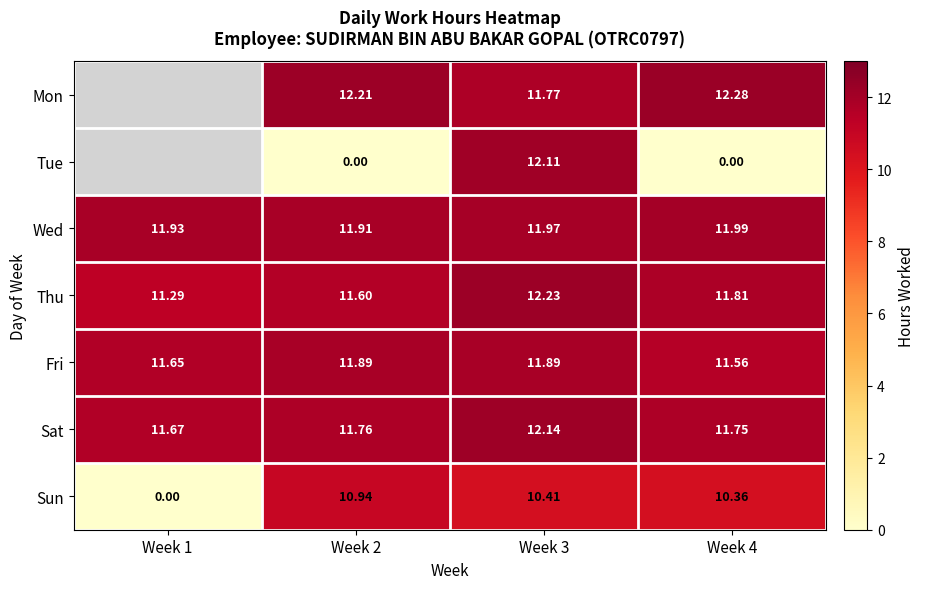

What is the sum of the Mon values at Week 3 and Week 2?

24.0